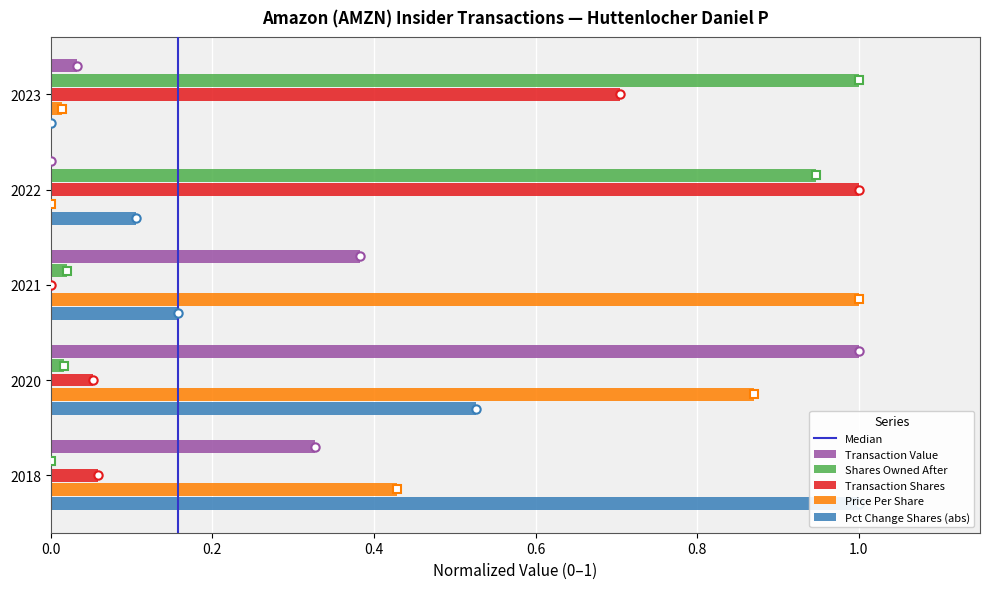

What is the difference between the sharesOwnedFollowingTransaction values at 2023 and 2021?

1.0